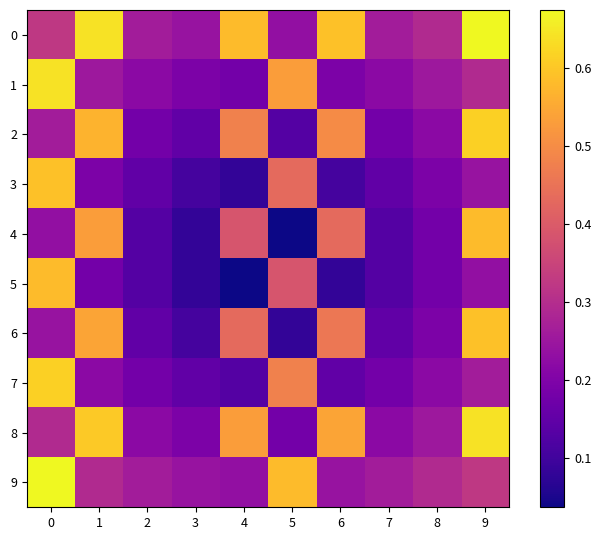

What is the spread (max minus min) of values at 1?

0.5